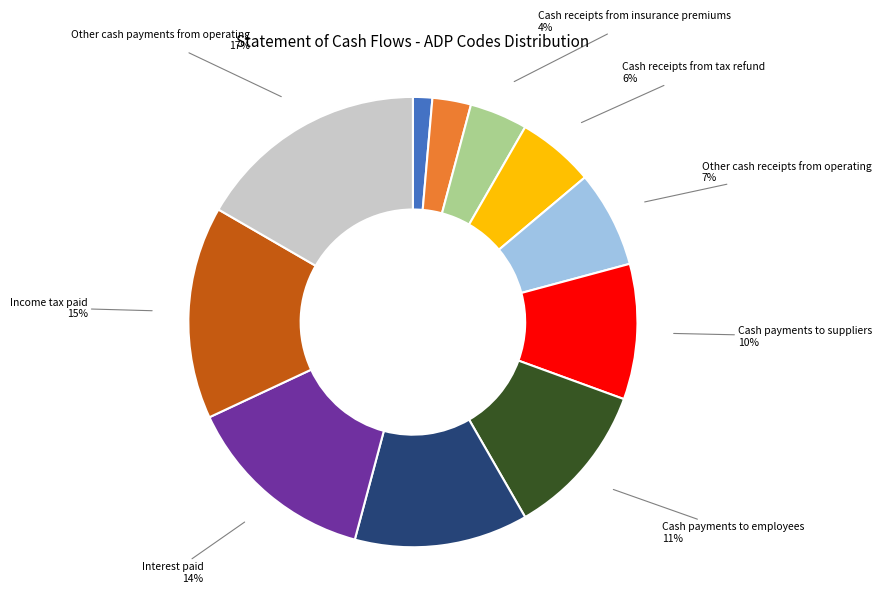

Do Other cash payments from operating and Interest paid together represent more than half of the pie?

No